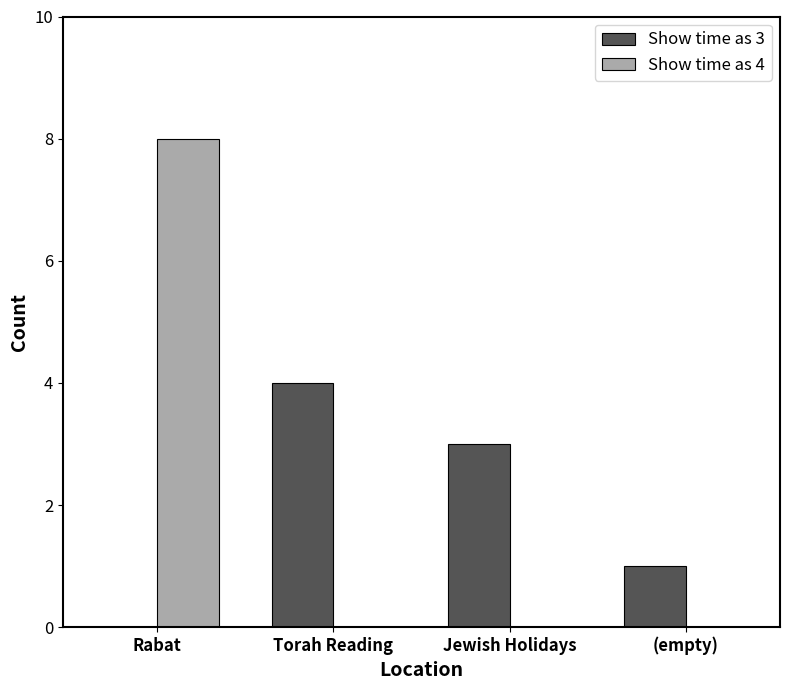

The value of Show time as 4 at Rabat is 11. True or false?

False